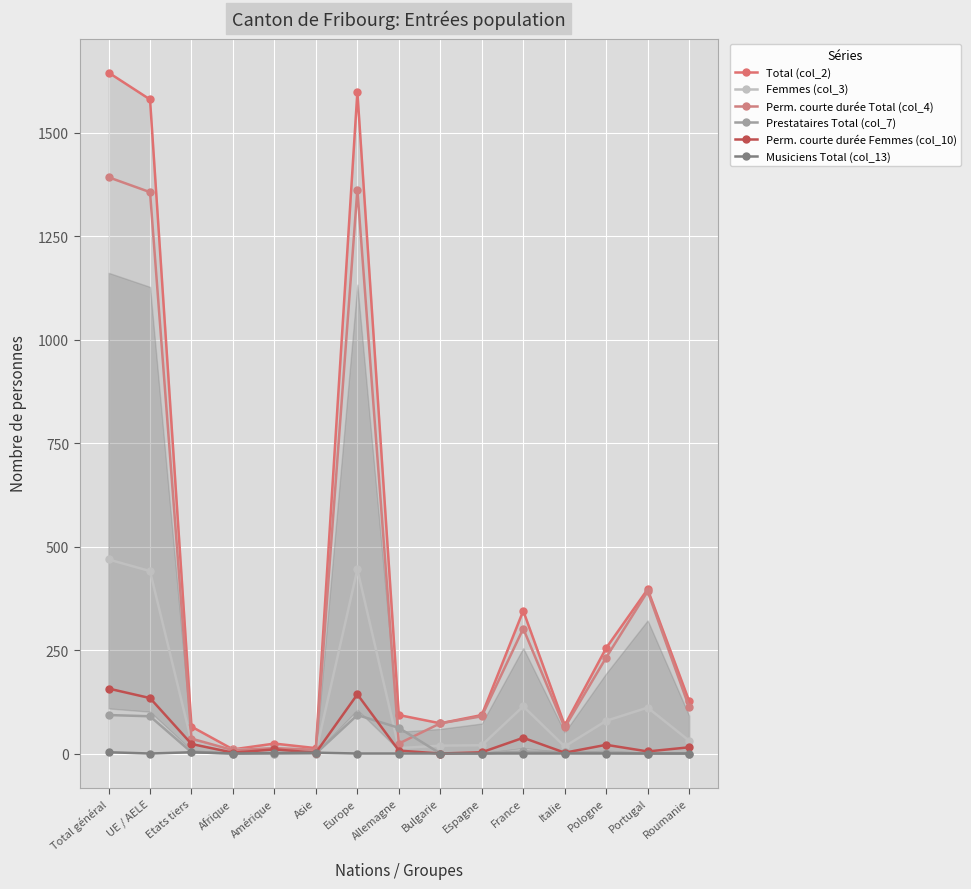

Reading left to right, what are all the values shown in this chart?

Total (col_2): 1646	1581	65	10	24	13	1599	93	73	93	345	68	255	397	127
Femmes (col_3): 469	441	28	9	12	3	445	13	19	20	114	17	79	111	31
Perm. courte durée Total (col_4): 1393	1357	36	8	13	9	1363	24	73	90	302	63	232	392	112
Prestataires Total (col_7): 93	90	3	0	0	0	93	62	0	0	5	3	2	0	0
Perm. courte durée Femmes (col_10): 157	134	23	2	10	2	143	7	0	3	38	2	21	5	15
Musiciens Total (col_13): 3	0	3	0	1	2	0	0	0	0	0	0	0	0	0